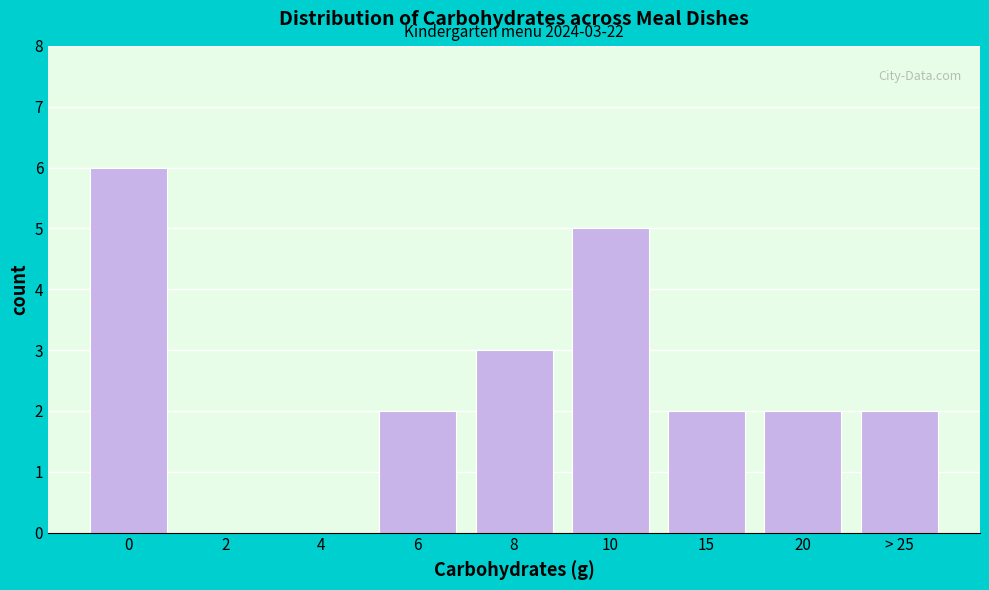

Reading right to left, extract all data points from this chart.

> 25=2	20=2	15=2	10=5	8=3	6=2	4=0	2=0	0=6